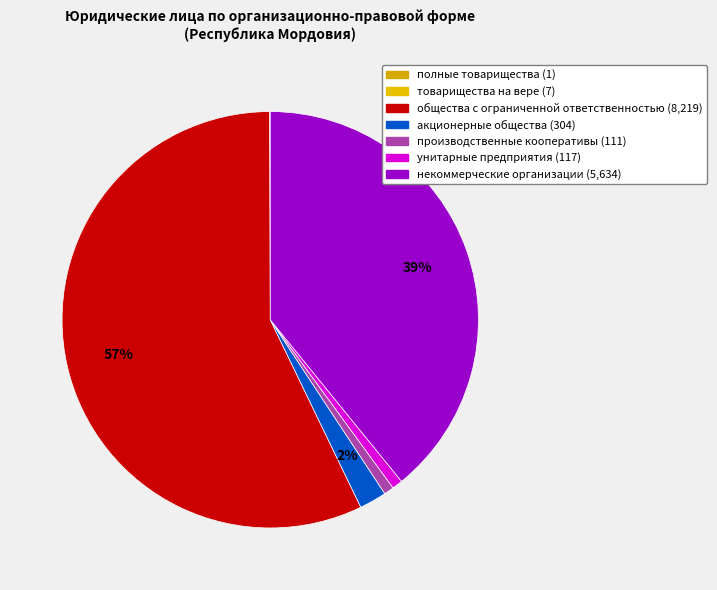

Which has a higher value, некоммерческие организации or унитарные предприятия?

некоммерческие организации